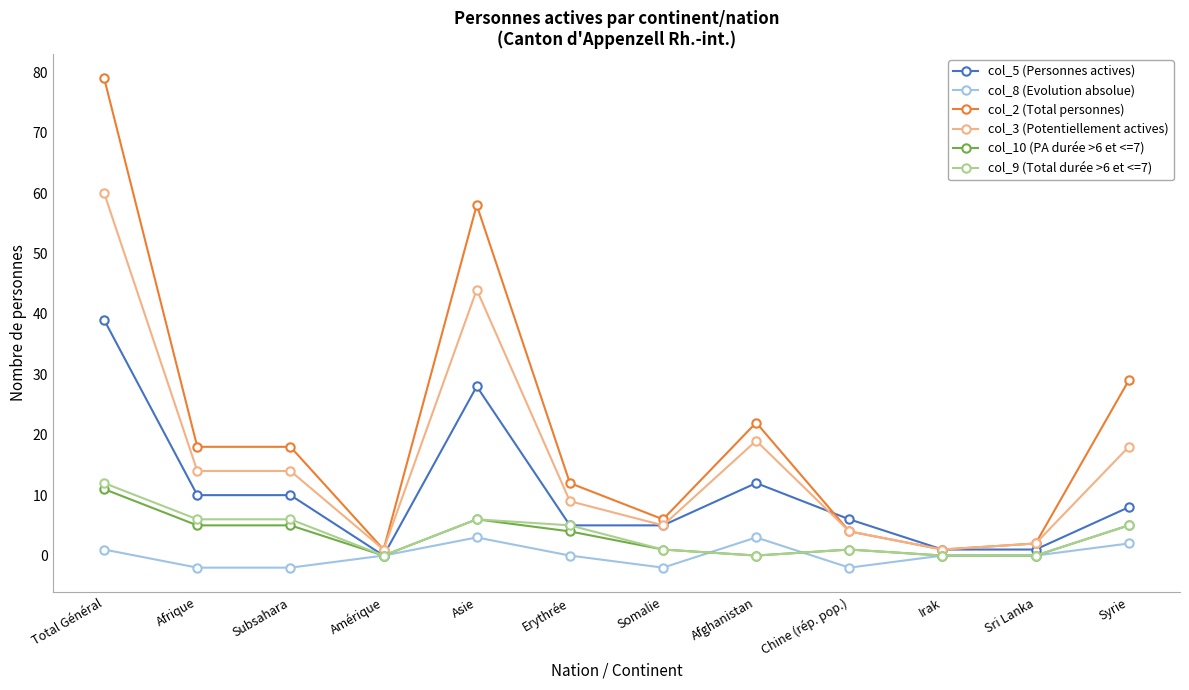

True or false: col_2 (Total personnes) and col_10 (PA durée >6 et <=7) intersect in this chart.

False